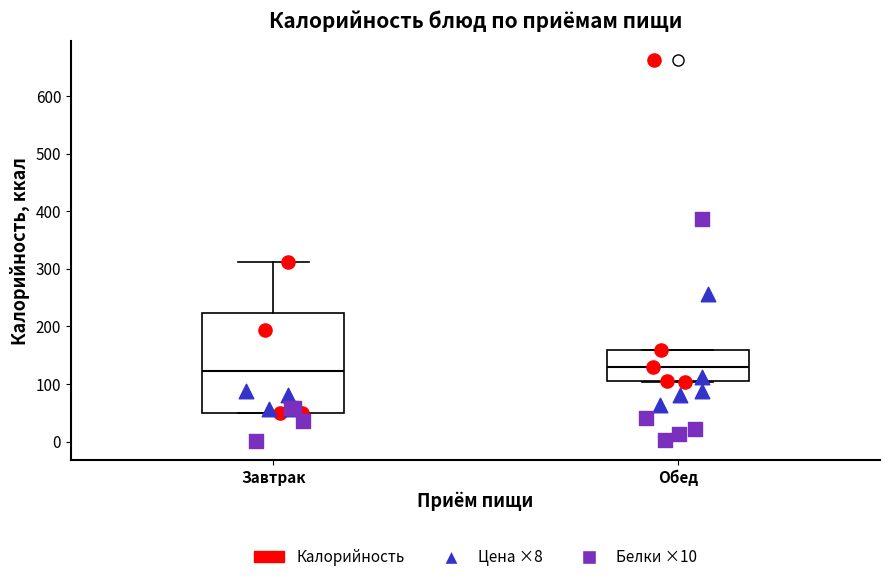

Which box is the tallest, from its lower edge to its upper edge?

Завтрак